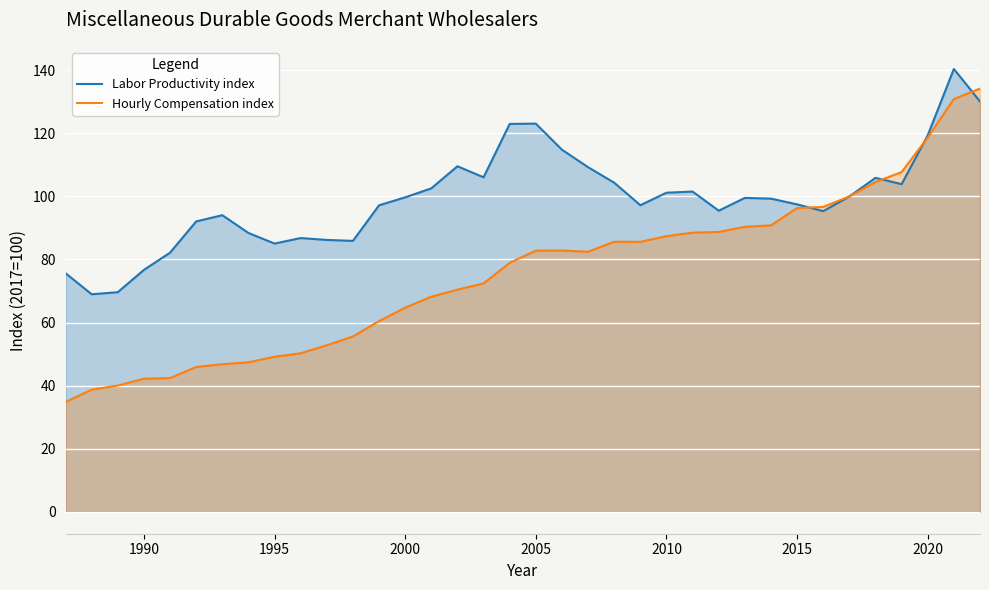

Reading right to left, extract all data points from this chart.

Labor Productivity index: 130.1	140.5	119.4	103.9	105.9	100.0	95.3	97.5	99.3	99.5	95.5	101.5	101.2	97.2	104.4	109.3	114.8	123.1	123.0	106.1	109.6	102.6	99.7	97.2	85.9	86.2	86.8	85.1	88.4	94.1	92.1	82.2	76.7	69.6	69.0	75.7
Hourly Compensation index: 134.2	130.9	118.7	107.7	104.6	100.0	96.7	96.3	90.8	90.4	88.7	88.5	87.4	85.6	85.6	82.4	82.8	82.8	78.9	72.4	70.4	68.2	64.7	60.4	55.6	52.8	50.2	49.1	47.4	46.8	45.9	42.4	42.2	40.0	38.7	34.8